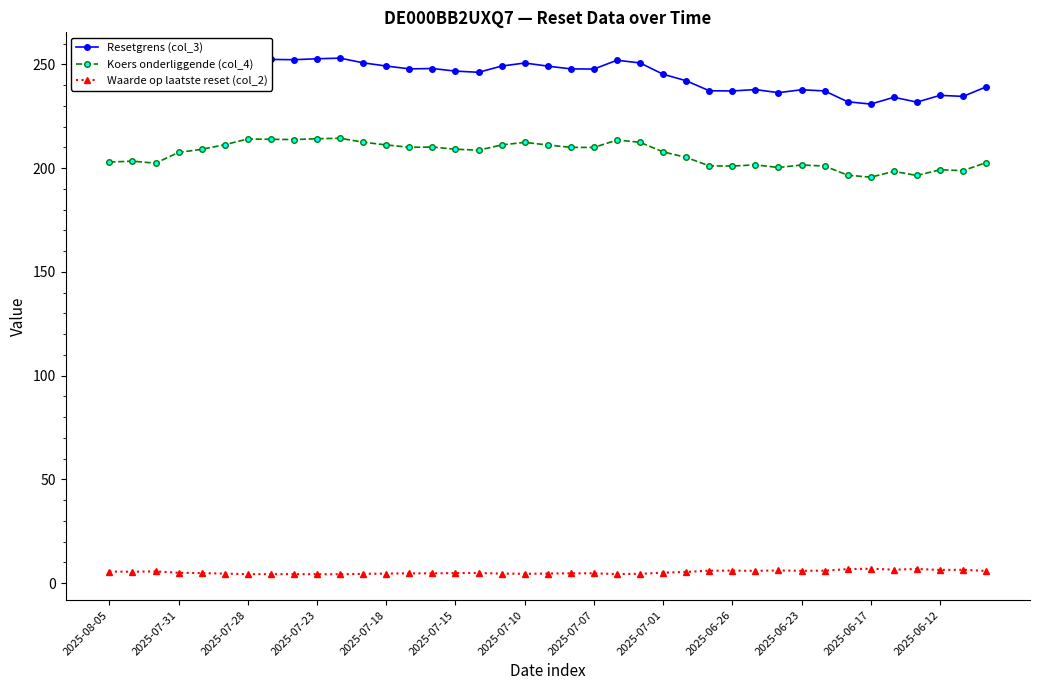

True or false: Koers onderliggende (col_4) and Resetgrens (col_3) cross at least once.

False